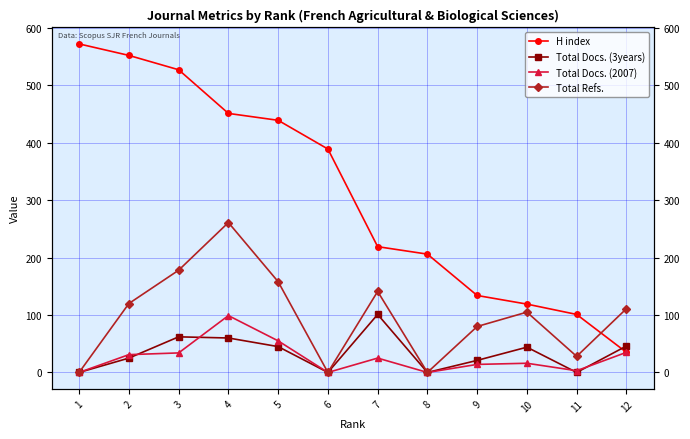

Is it true that H index equals 134 at 9?

True